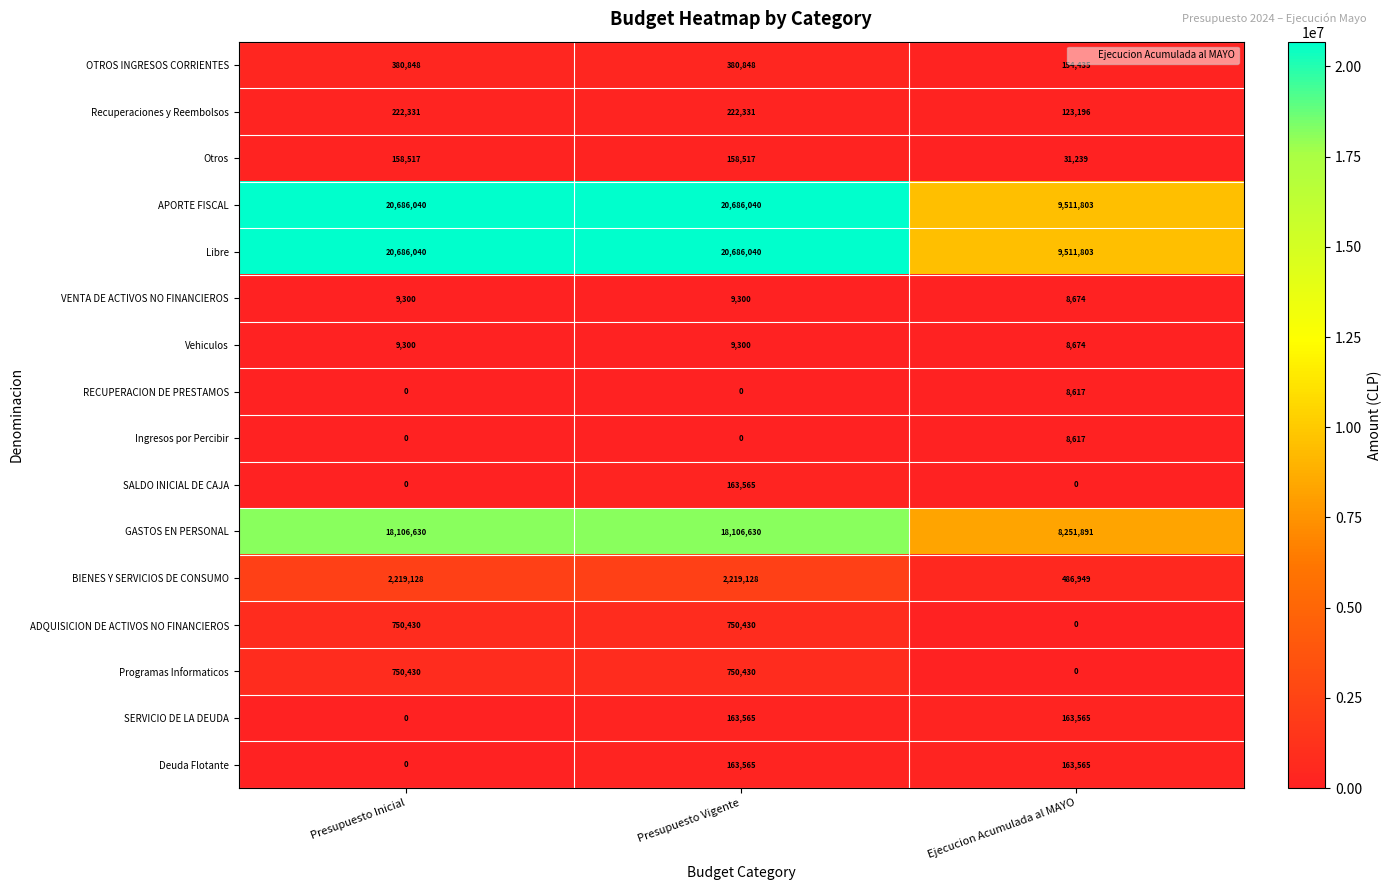

What is the difference between the highest and lowest values at Ejecucion Acumulada al MAYO?

9511803